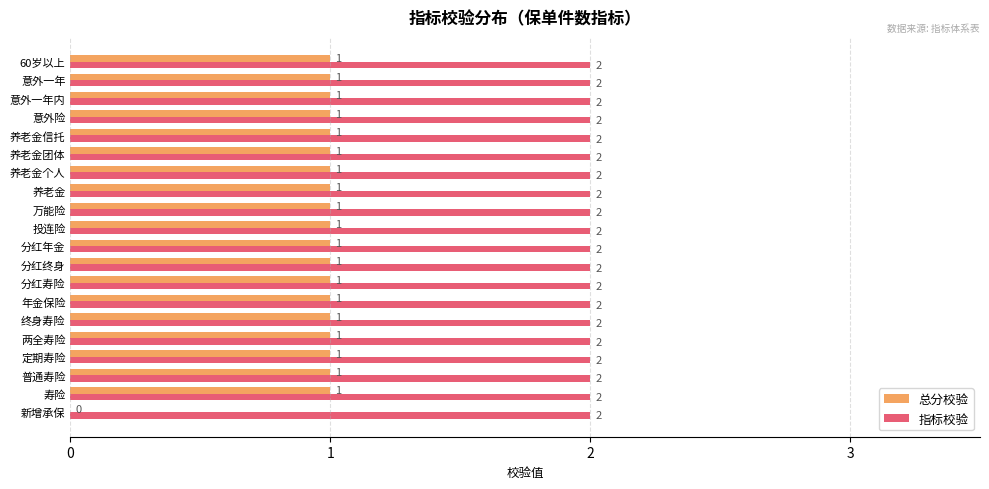

Between 新增承保 and 意外一年, which series saw the biggest shift?

总分校验